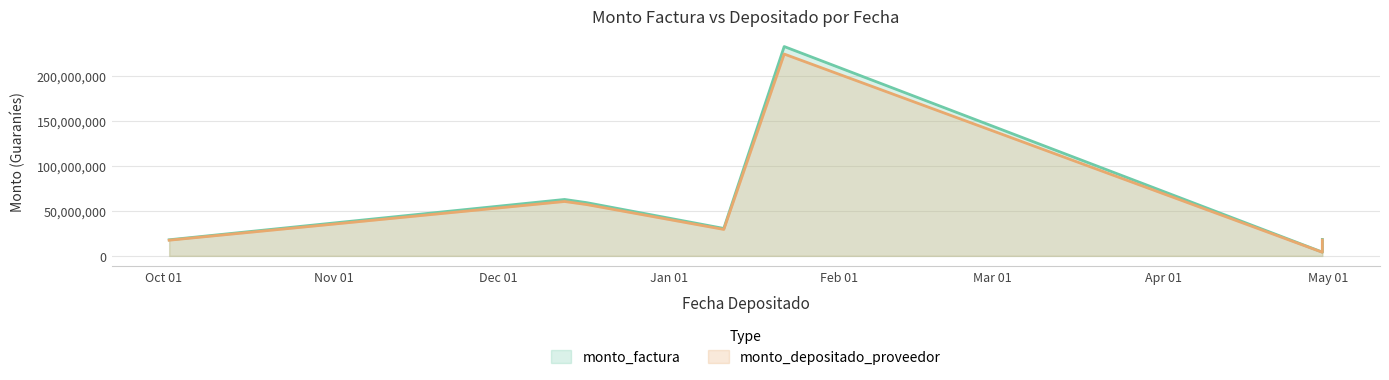

True or false: monto_factura and monto_depositado_proveedor intersect in this chart.

False